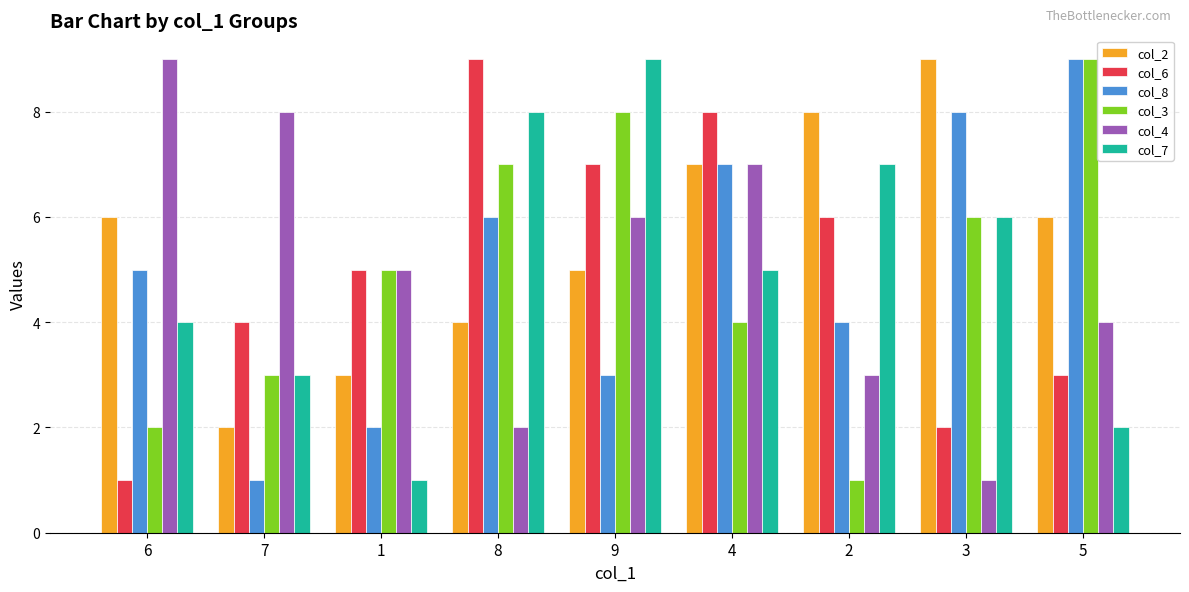

What is the label of the 5th bar from the right?

9